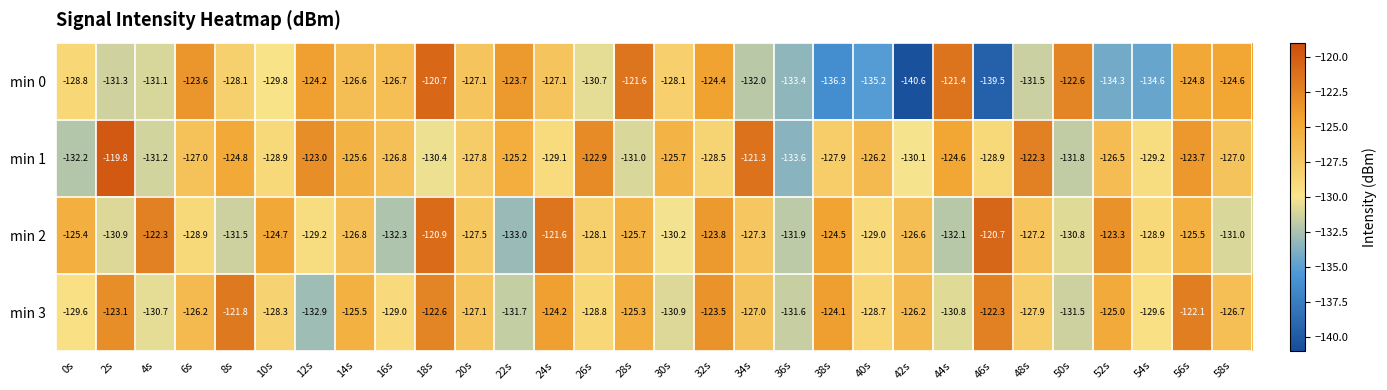

At which category is the sum across all series the highest?

18s